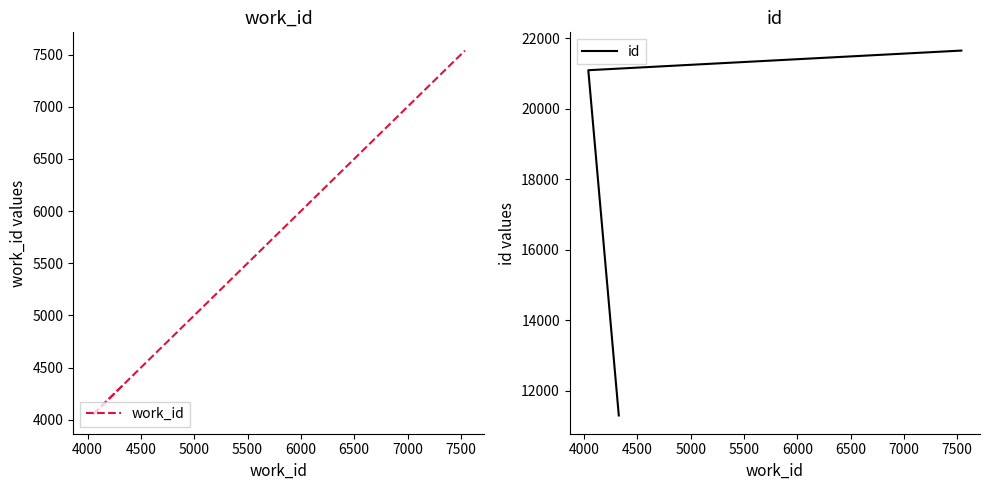

Is the value of work_id at 3500 greater than the value of id at 4000?

No